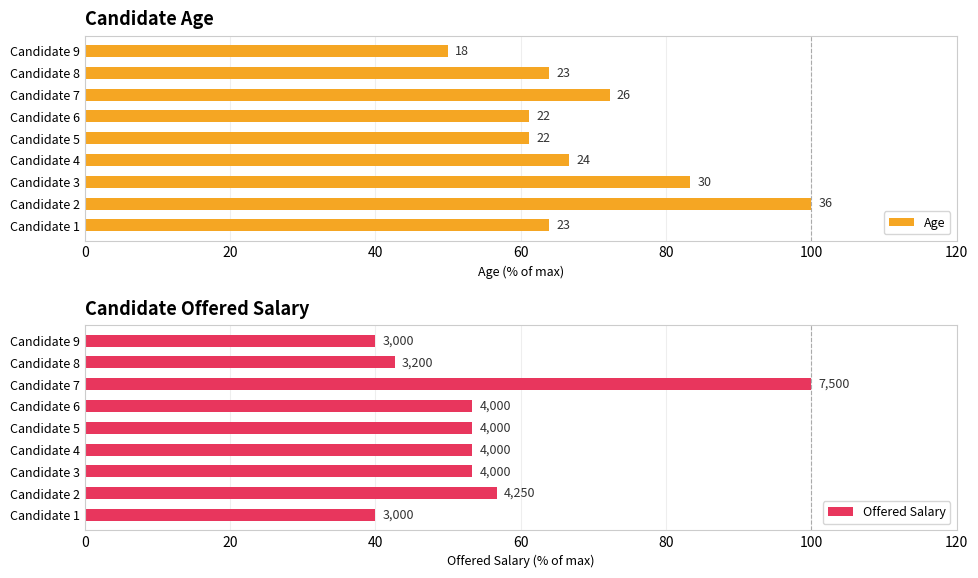

What is the highest value of the Age series?

100.0